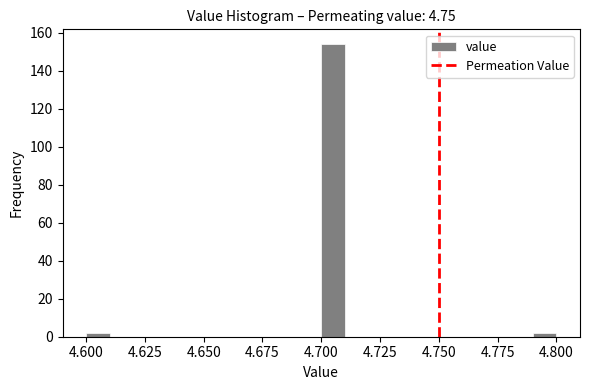

Around what value on the x-axis is the tallest bar? Give the approximate position of its centre, as read against the axis.

4.705